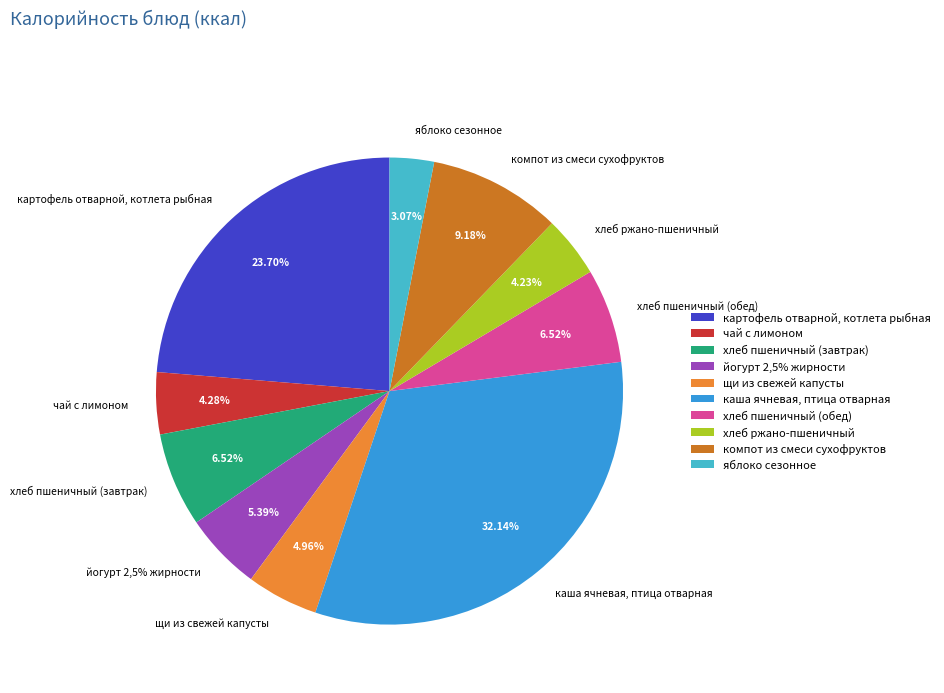

True or false: картофель отварной, котлета рыбная accounts for 29% of the total.

False